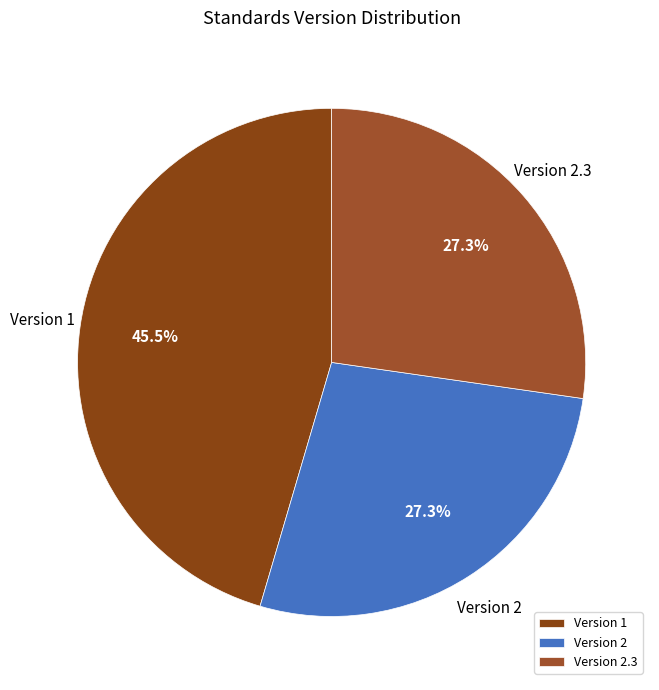

Which slice is the largest?

Version 1